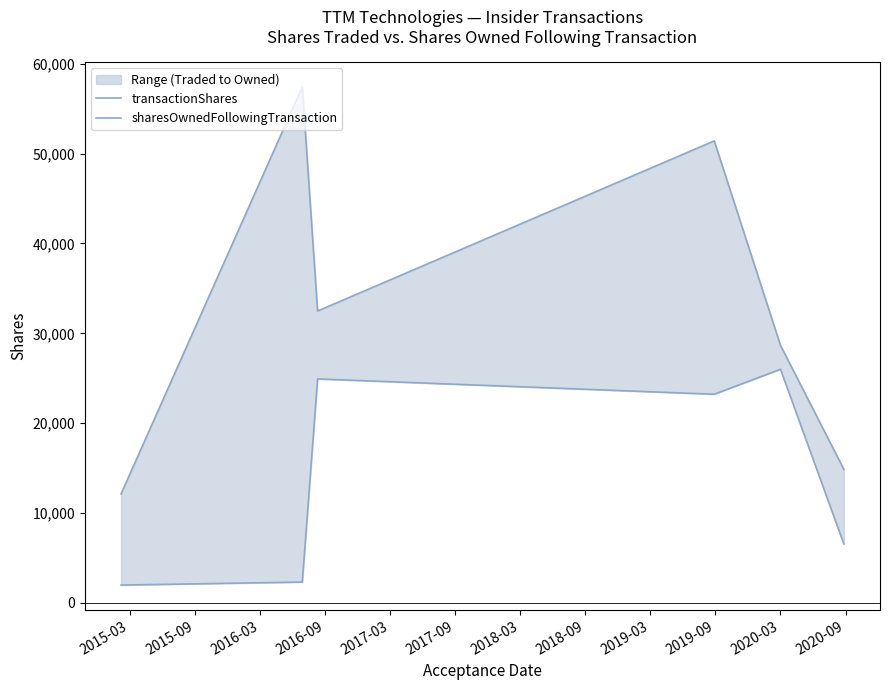

Where does the sharesOwnedFollowingTransaction series first go above 32485?

2015-09